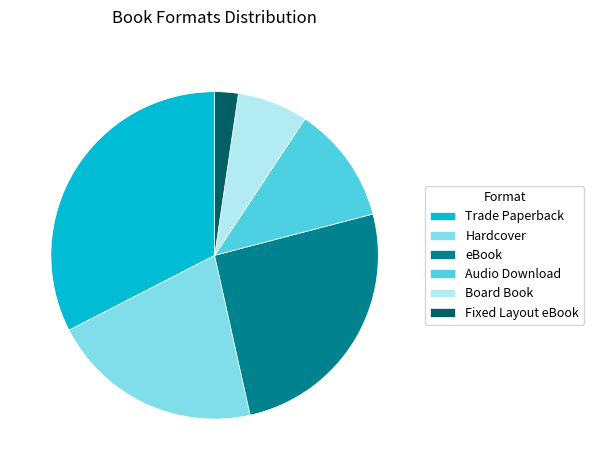

What is the smallest slice in the pie chart?

Fixed Layout eBook